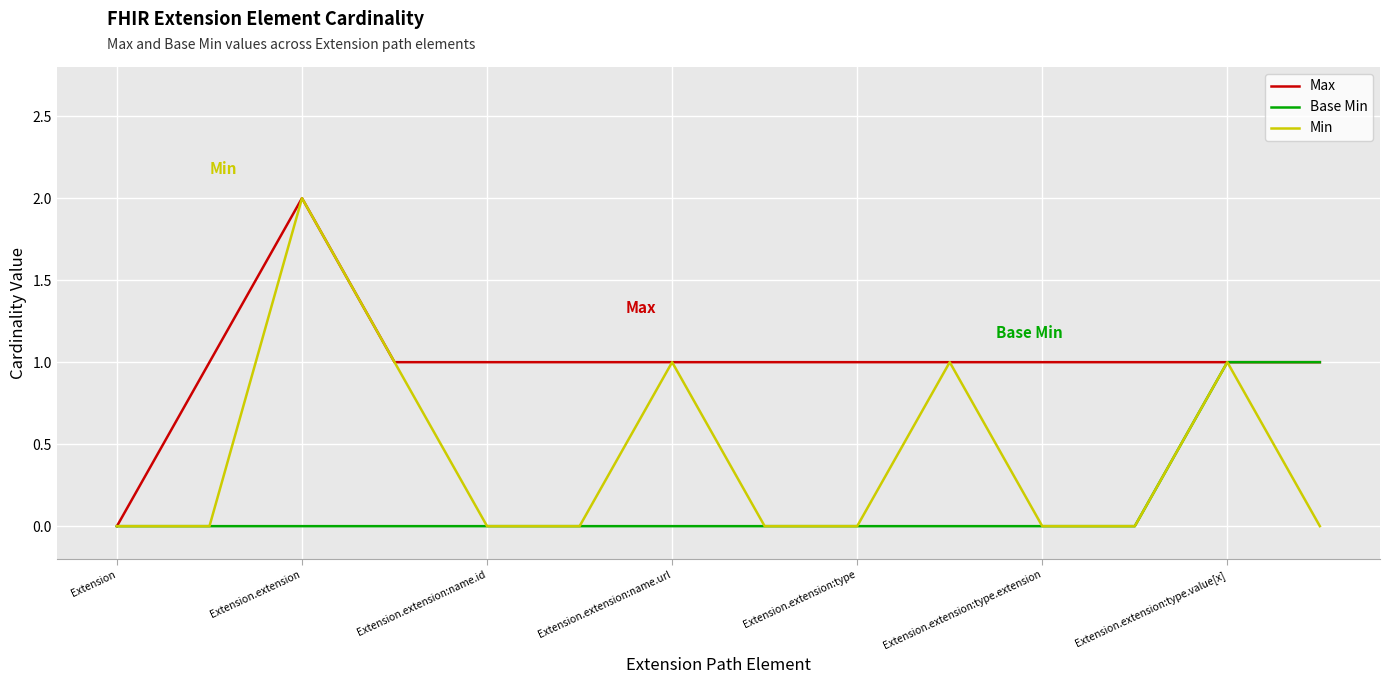

Reading left to right, extract all data points from this chart.

Max: 0	1	2	1	1	1	1	1	1	1	1	1	1	1
Base Min: 0	0	0	0	0	0	0	0	0	0	0	0	1	1
Min: 0	0	2	1	0	0	1	0	0	1	0	0	1	0